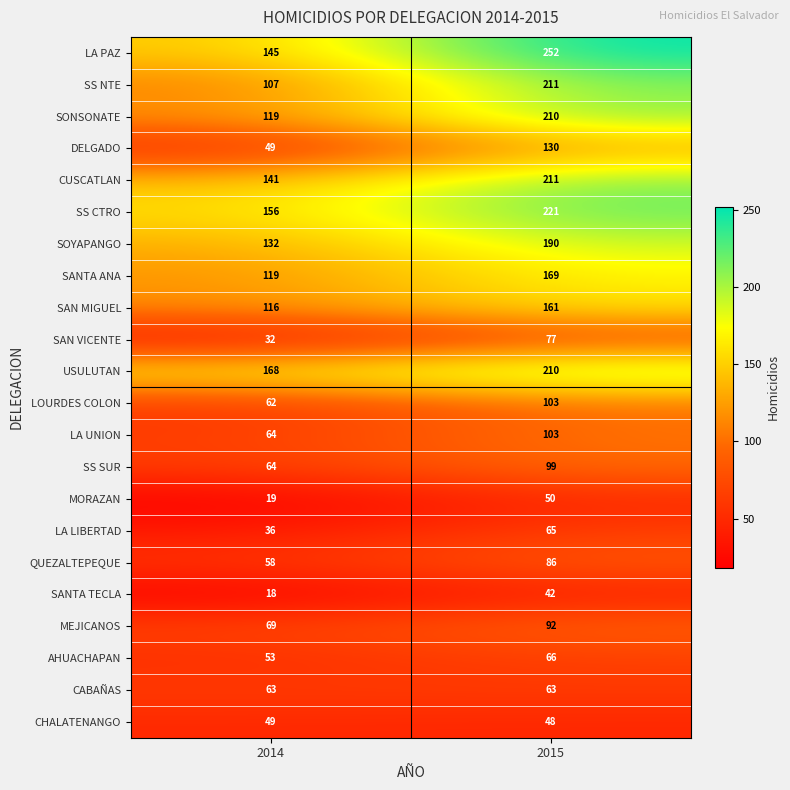

At how many categories does at least one series exceed 55?

2